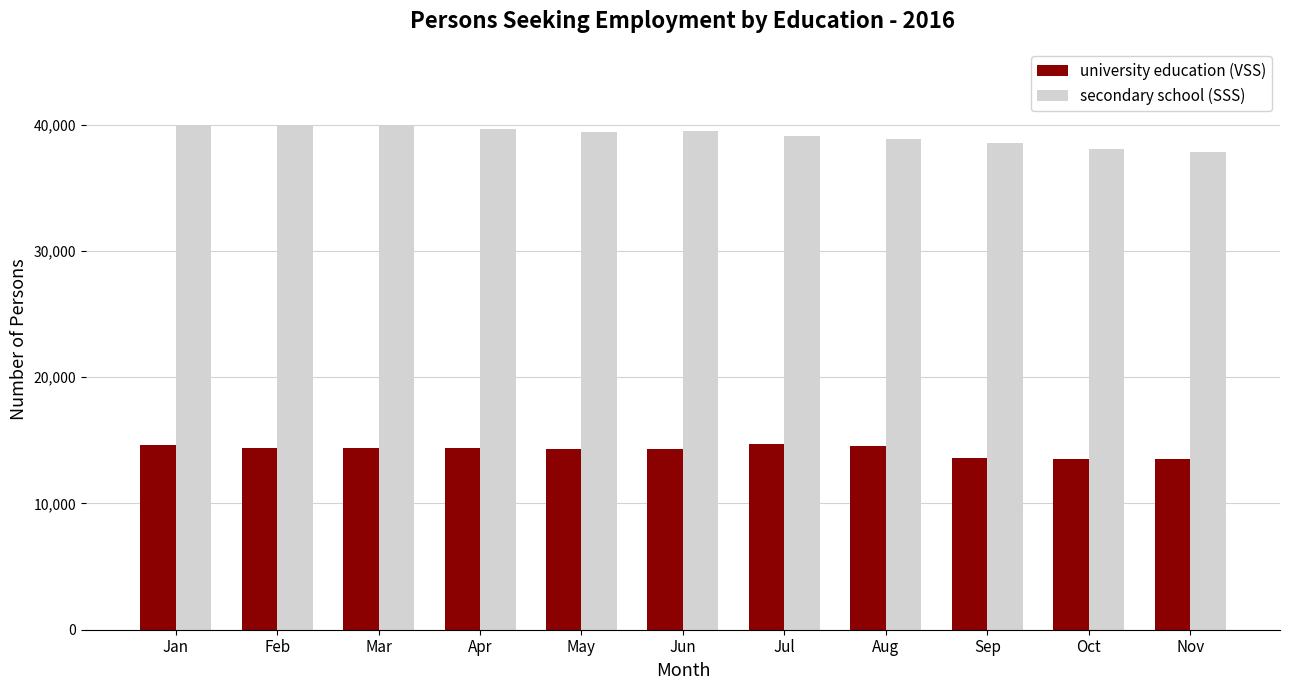

What is the total value across all series at Jun?

53803